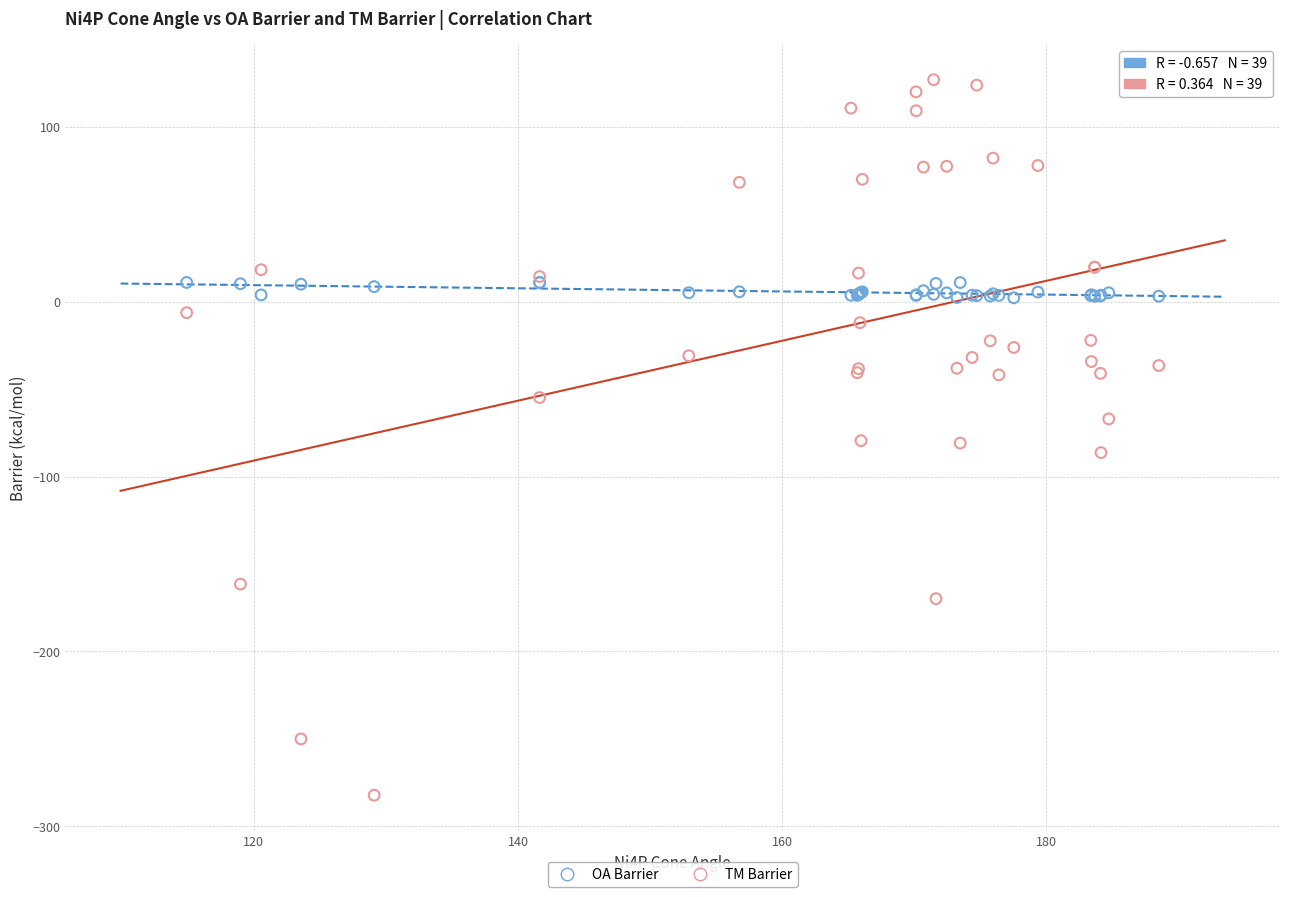

Which series reaches the maximum Y coordinate?

TM Barrier